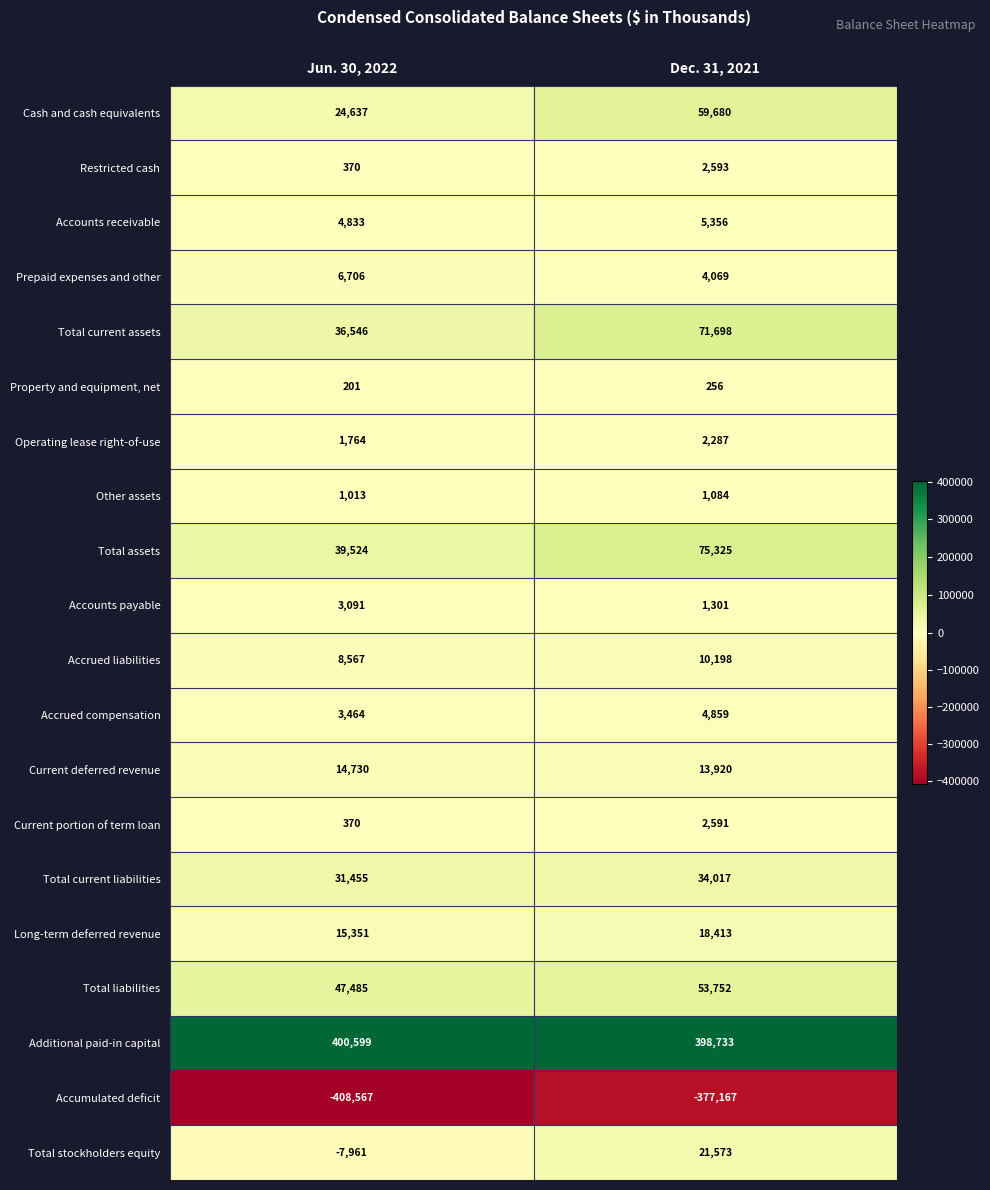

What is the greatest value displayed?

400599